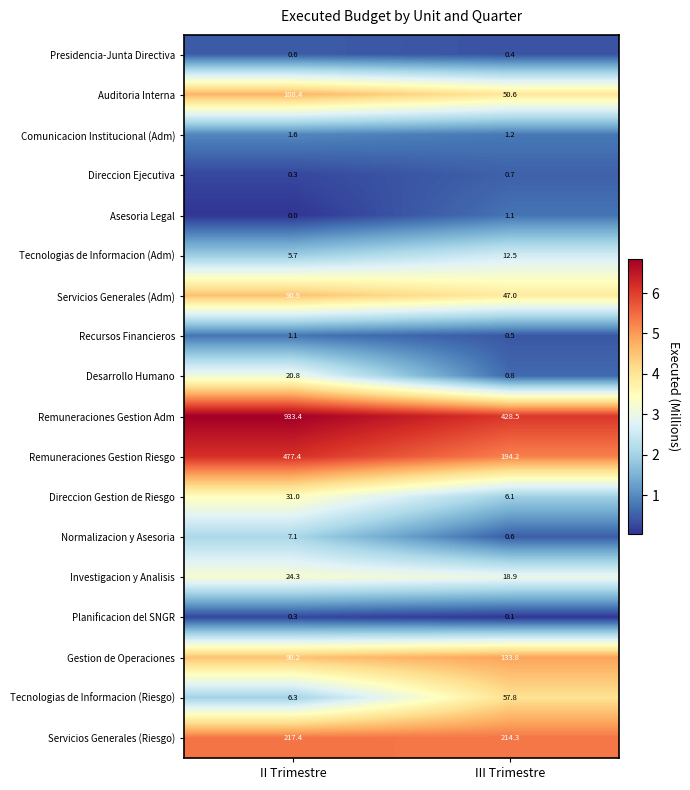

Is the value of Remuneraciones Gestion Adm at III Trimestre greater than the value of Planificacion del SNGR at II Trimestre?

Yes